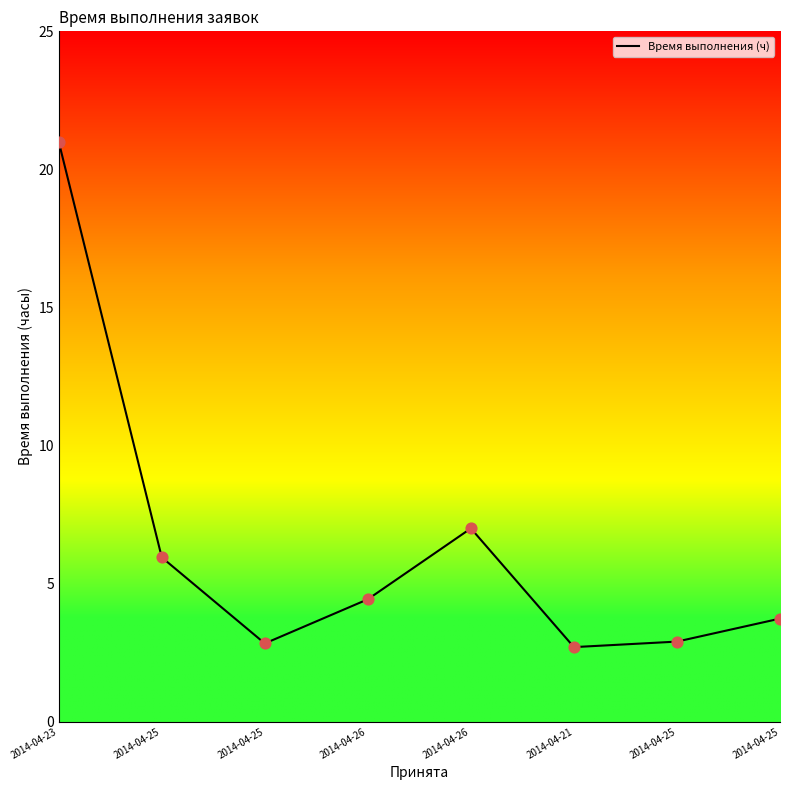

What is the minimum value for Время выполнения (ч)?

2.7